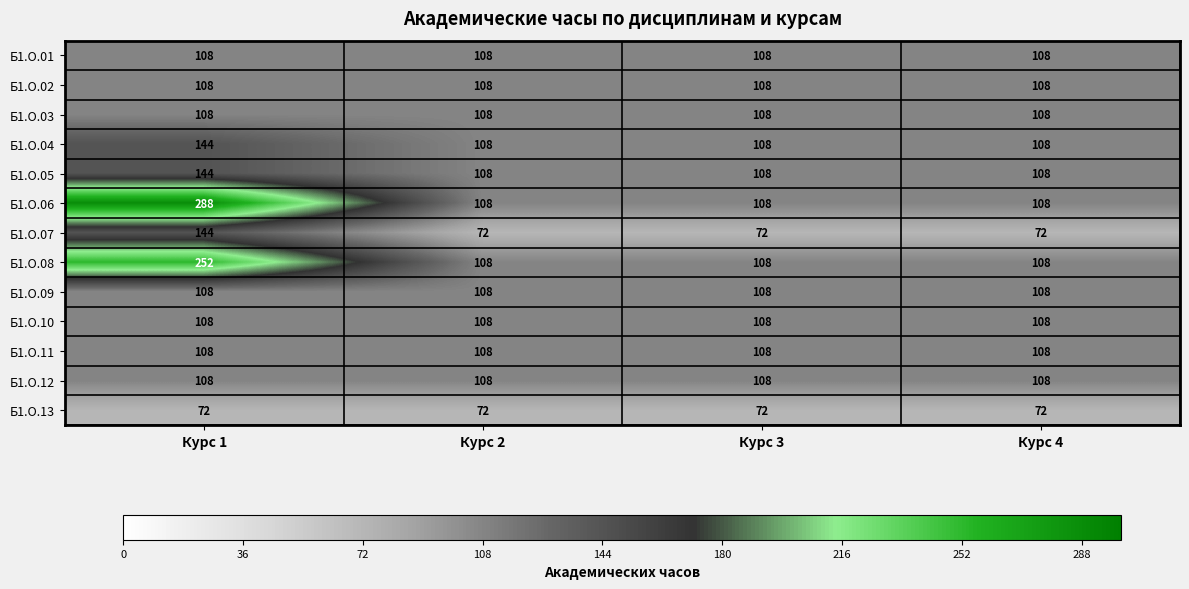

Which series changed the most between Курс 1 and Курс 4?

Б1.О.06